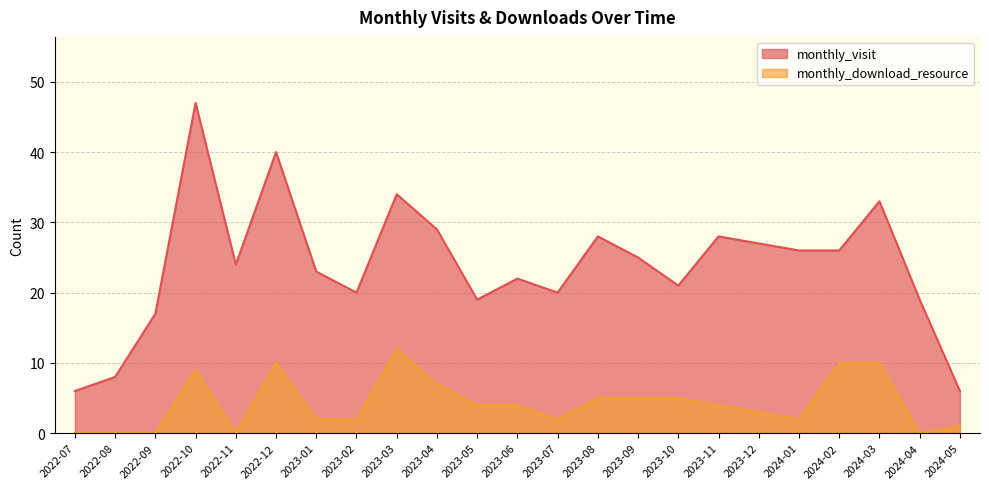

True or false: monthly_visit has a value of 19 at 2024-04.

True